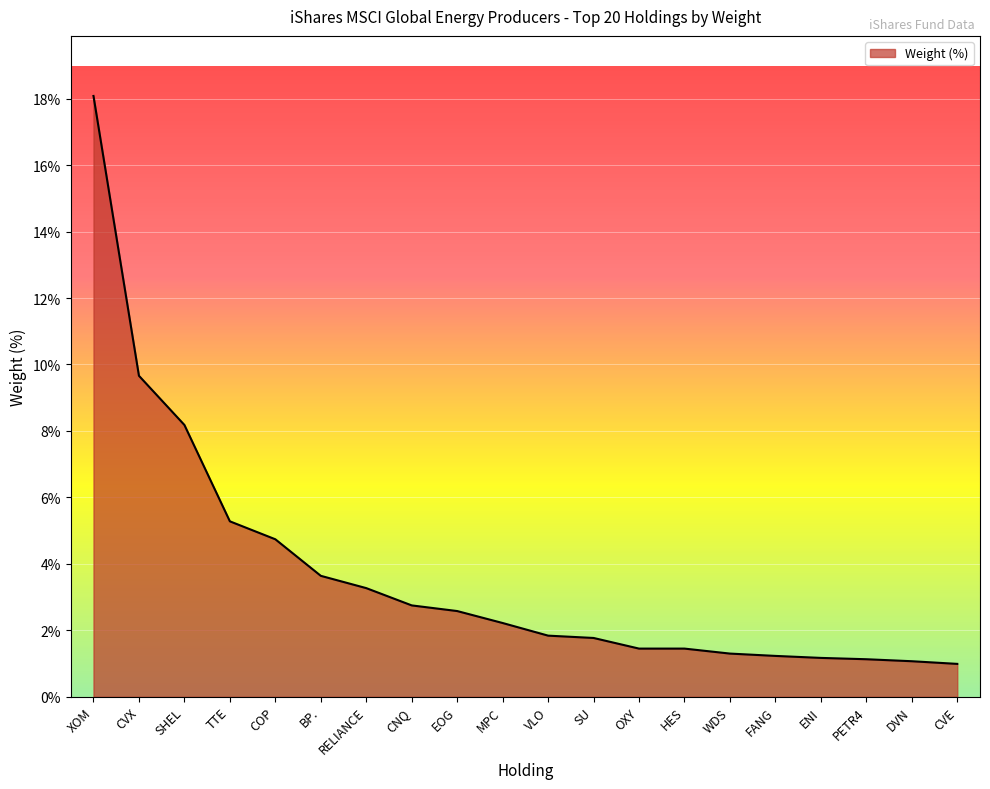

Is it true that the value at CNQ is 2.8?

True